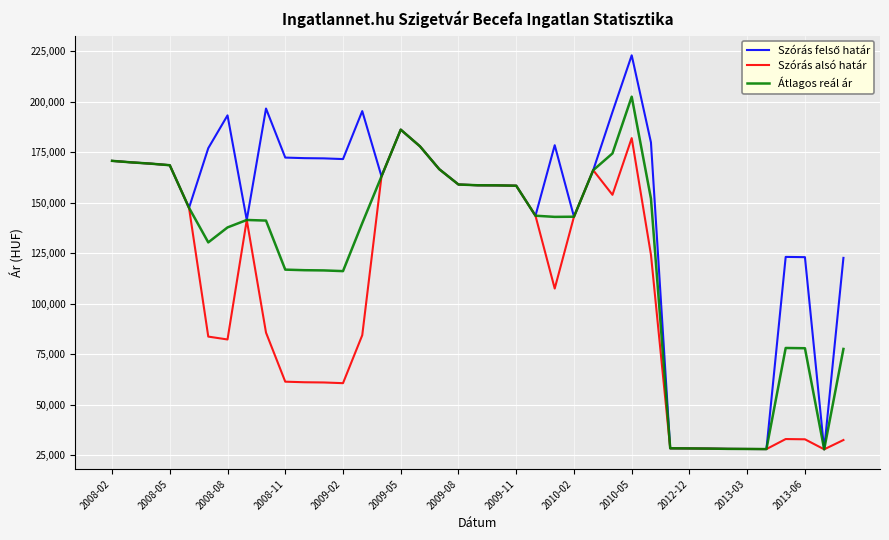

What is the greatest value displayed?

223012